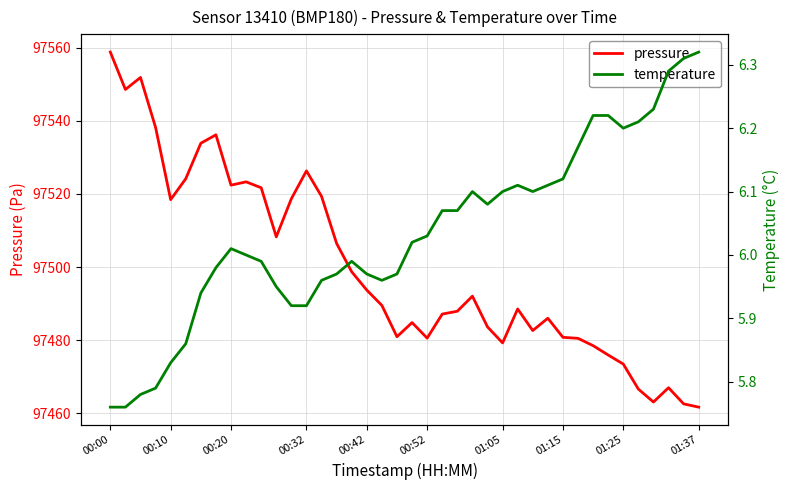

The pressure series shows 52016.4 at 00:20. True or false?

False